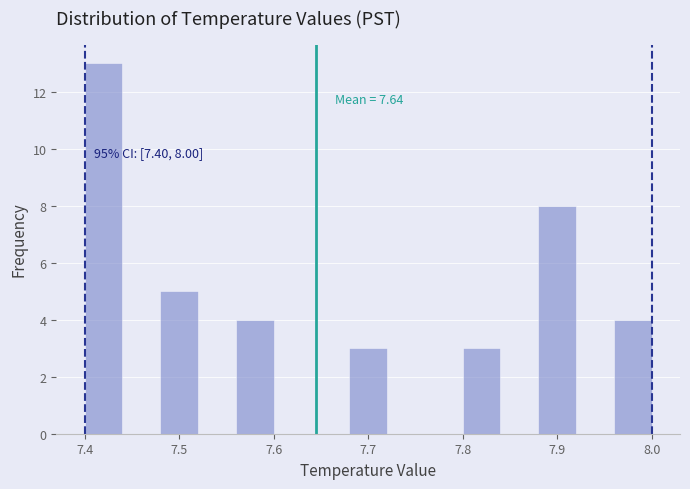

Which range on the x-axis has the tallest bar?

7.40 to 7.44